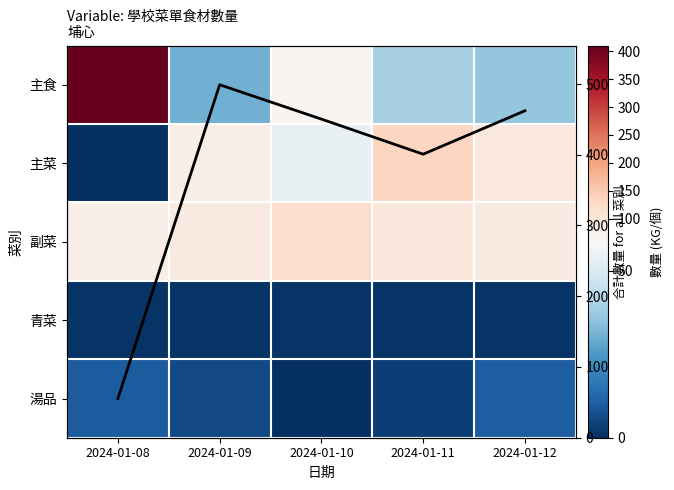

How many values in the 主菜 series exceed 82?

2